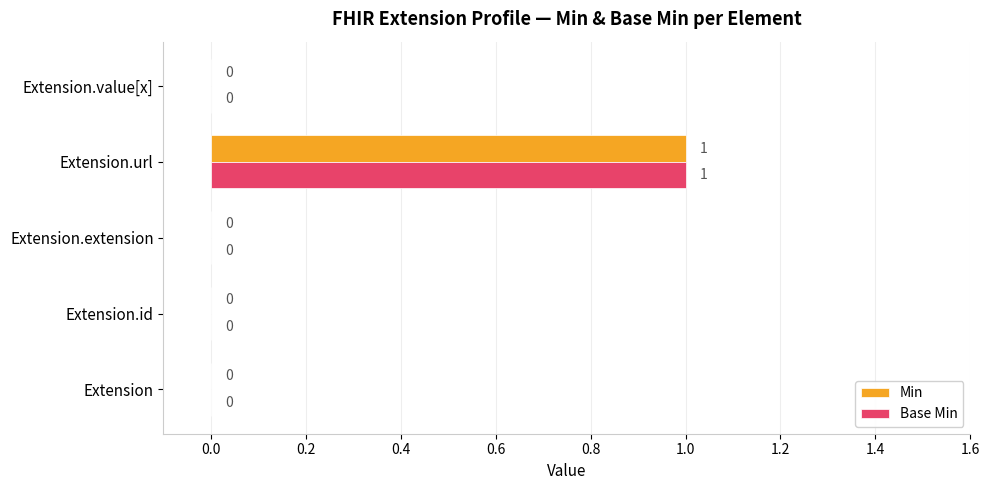

The value of Base Min at Extension is -1. True or false?

False